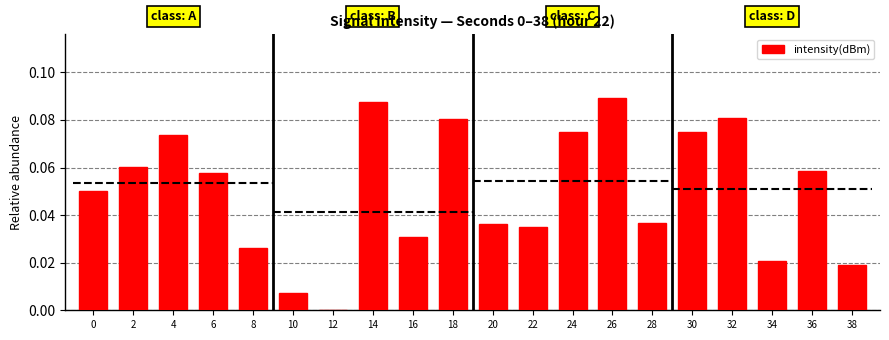

The chart shows a value of 0.0 at 12. True or false?

True